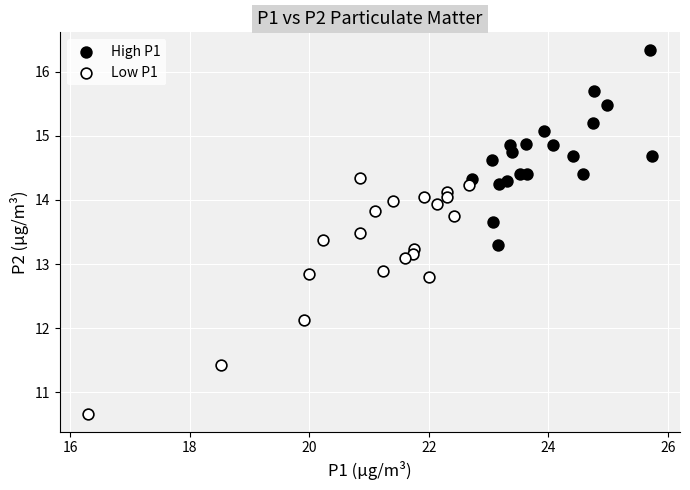

Which series reaches the minimum Y coordinate?

Low P1